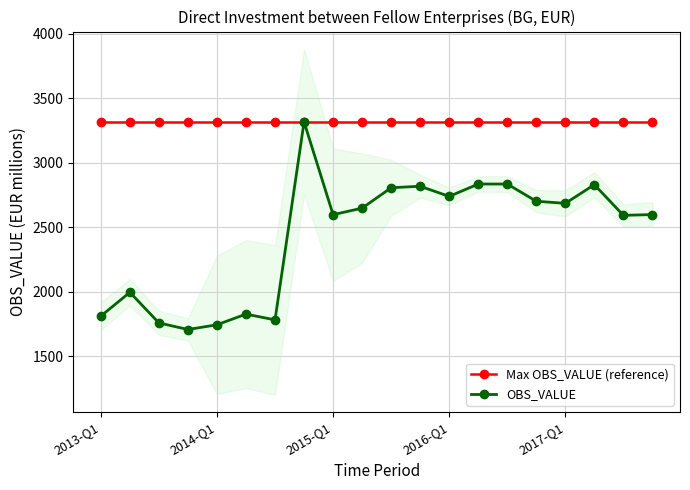

The value of OBS_VALUE at 2015-Q1 is 4371.2. True or false?

False